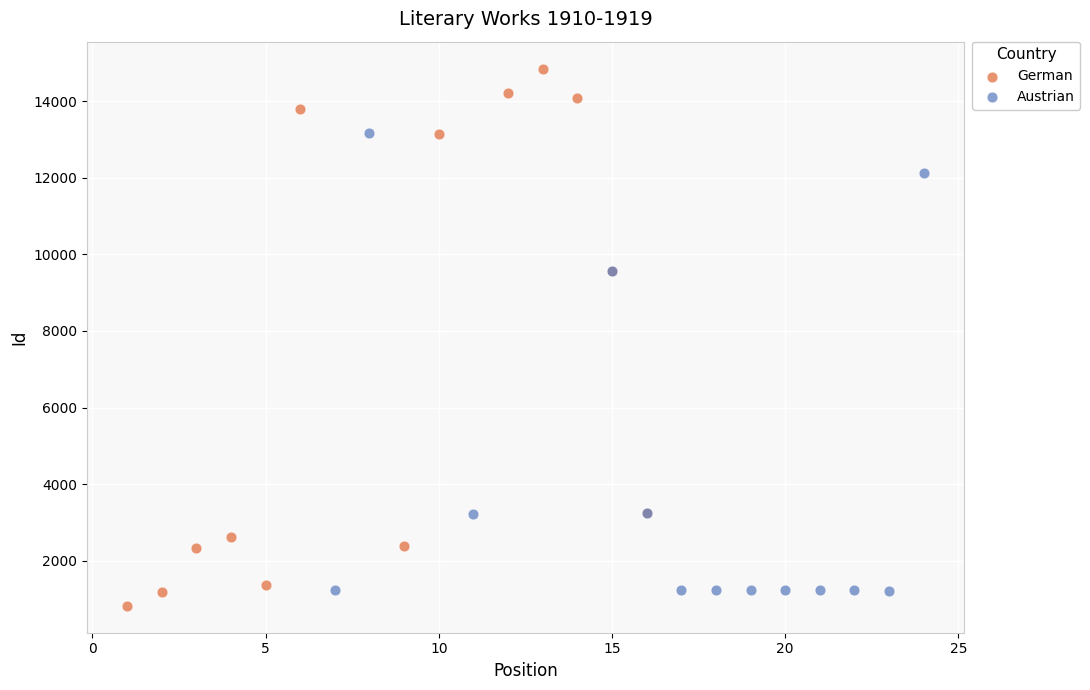

Which series reaches the minimum Y coordinate?

German